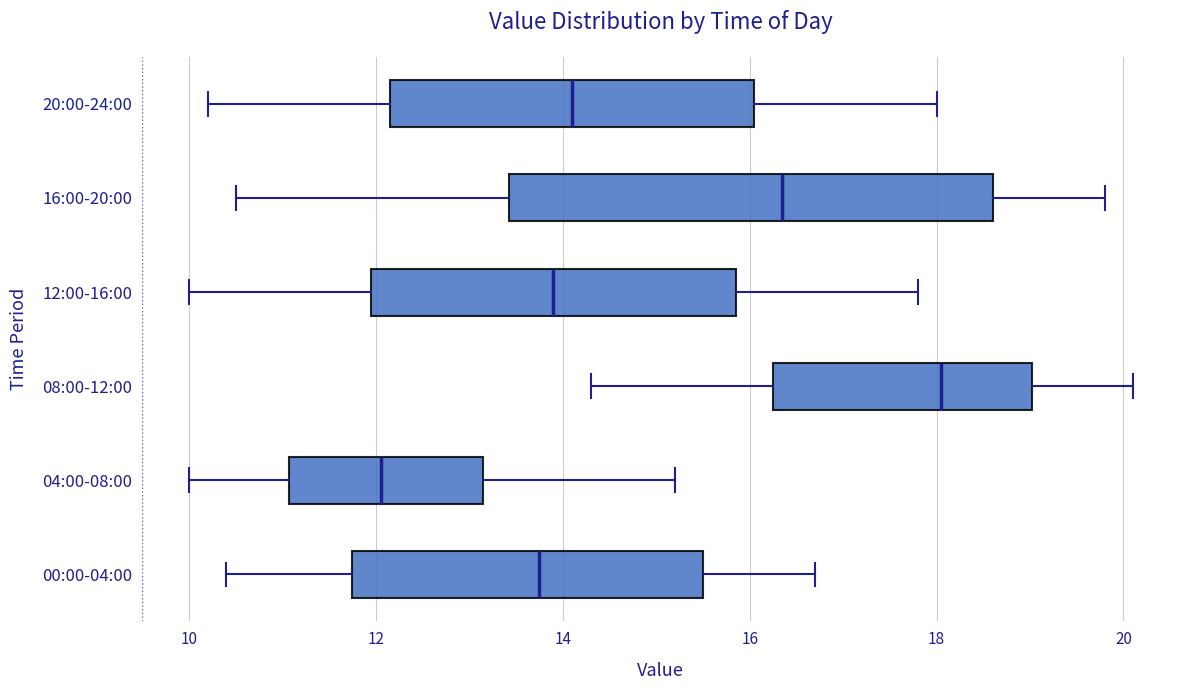

Which box has the furthest to the left median line?

04:00-08:00